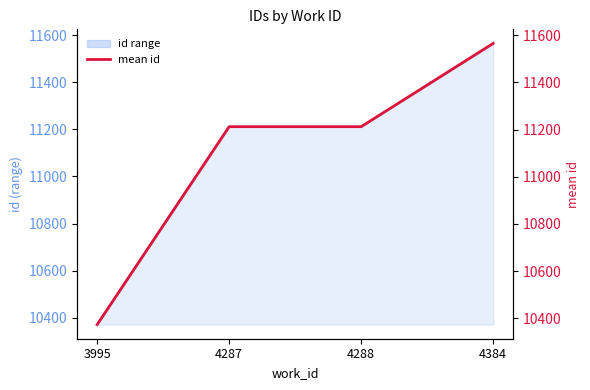

List the labels in order of value, smallest first.

3995, 4287, 4288, 4384